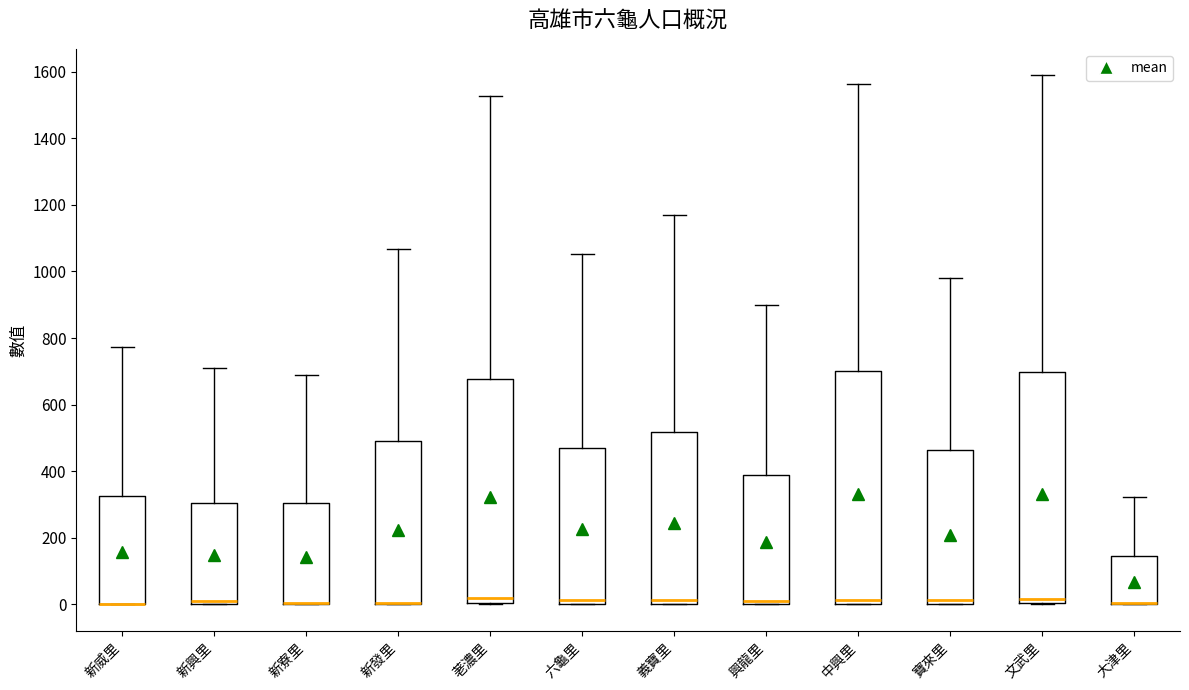

Reading left to right, read every box against the y-axis: the position of its median line, the range the box covers, and the ends of its whiskers. The values are not printed on the chart, so give them approximately, as read against the axis.

新威里: median 0 (drawn on the box's lower edge), box 0 to 320, whiskers 0 to 780
新興里: median 0 (just above the box's lower edge), box 0 to 300, whiskers 0 to 720
新寮里: median 0 (drawn on the box's lower edge), box 0 to 300, whiskers 0 to 680
新發里: median 0 (drawn on the box's lower edge), box 0 to 500, whiskers 0 to 1060
荖濃里: median 20, box 0 to 680, whiskers 0 to 1520
六龜里: median 20, box 0 to 460, whiskers 0 to 1060
義寶里: median 20, box 0 to 520, whiskers 0 to 1180
興龍里: median 20, box 0 to 380, whiskers 0 to 900
中興里: median 20, box 0 to 700, whiskers 0 to 1560
寶來里: median 20, box 0 to 460, whiskers 0 to 980
文武里: median 20, box 0 to 700, whiskers 0 to 1580
大津里: median 0 (drawn on the box's lower edge), box 0 to 140, whiskers 0 to 320